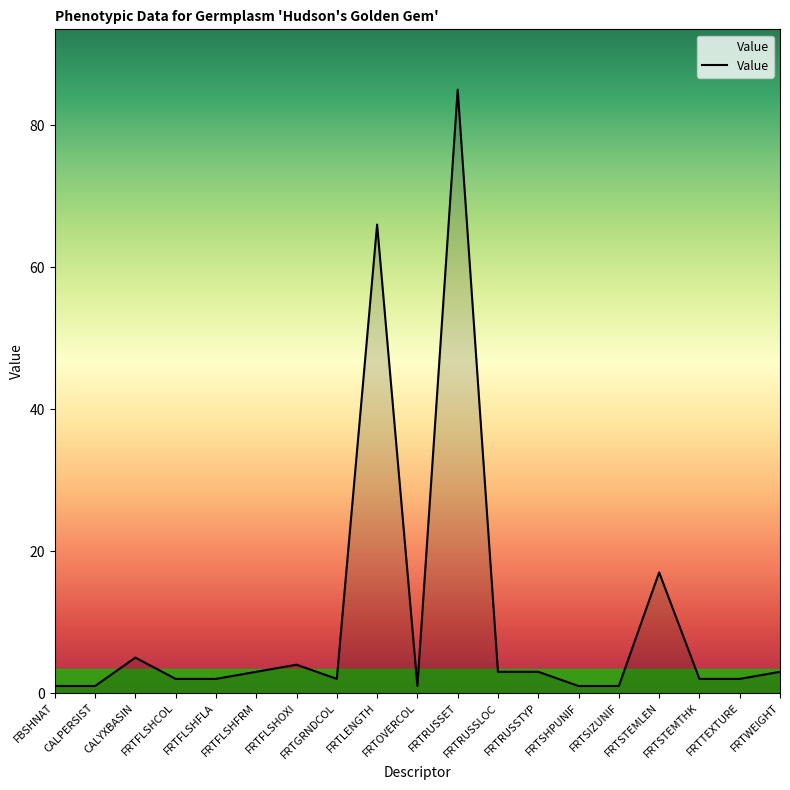

What is the greatest value displayed?

85